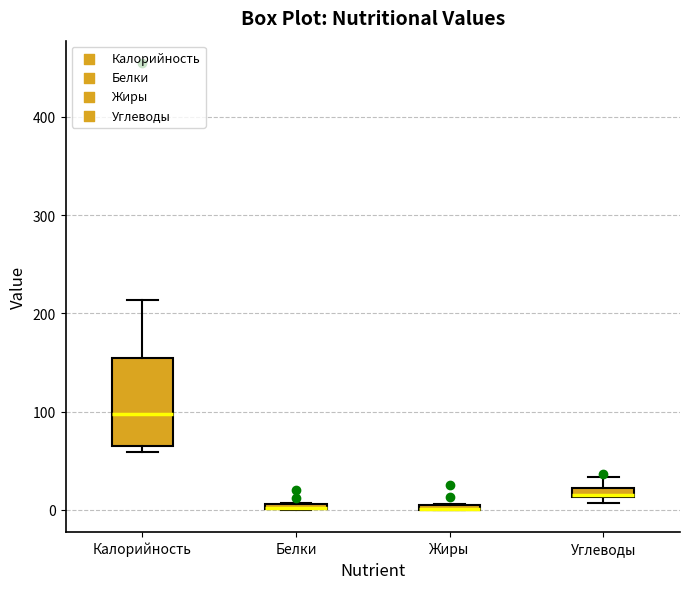

Where is the upper edge of the box for Калорийность on the y-axis? The values are not printed on the chart, so give them approximately, as read against the axis.

150